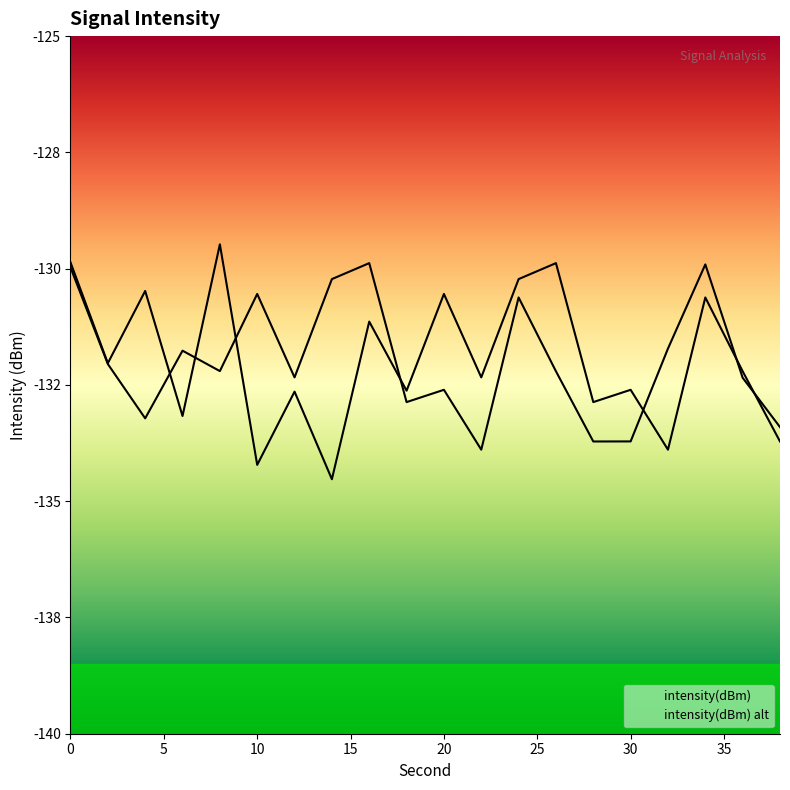

What is the sum of all values?

-2639.2